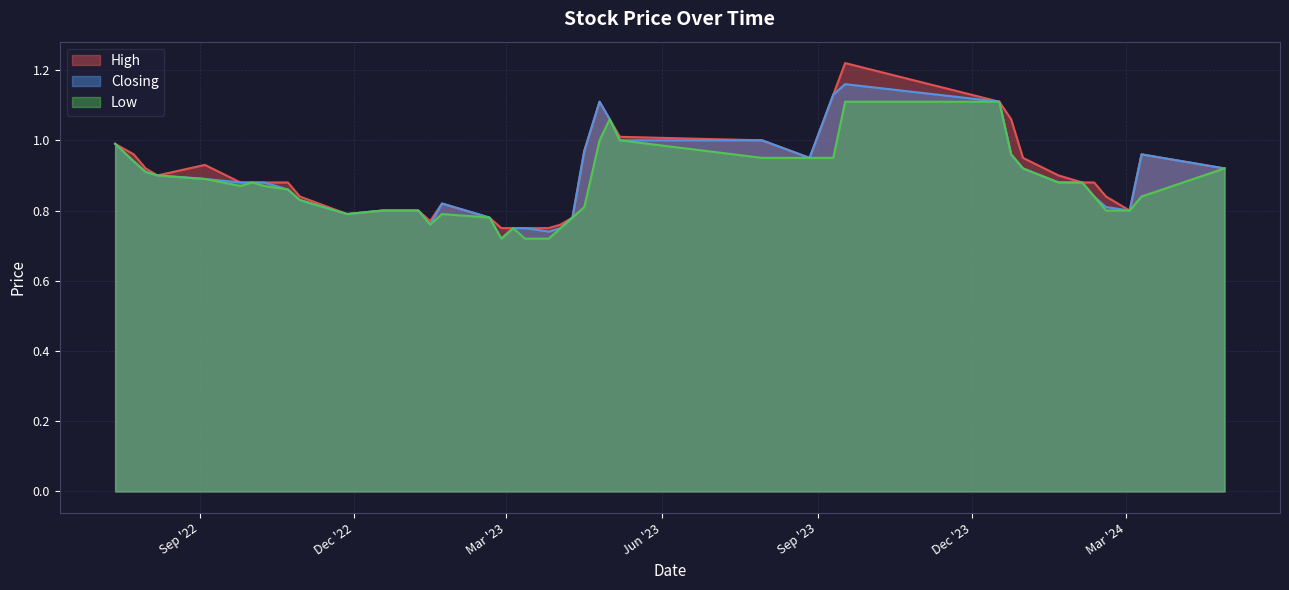

Which series has the widest spread of values?

High